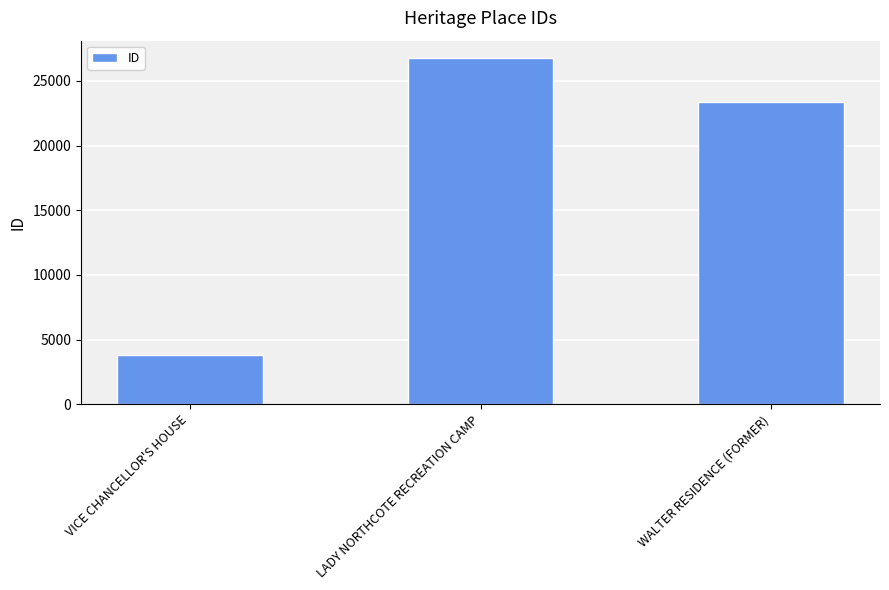

Are the bars grouped side by side (vs. stacked)?

No